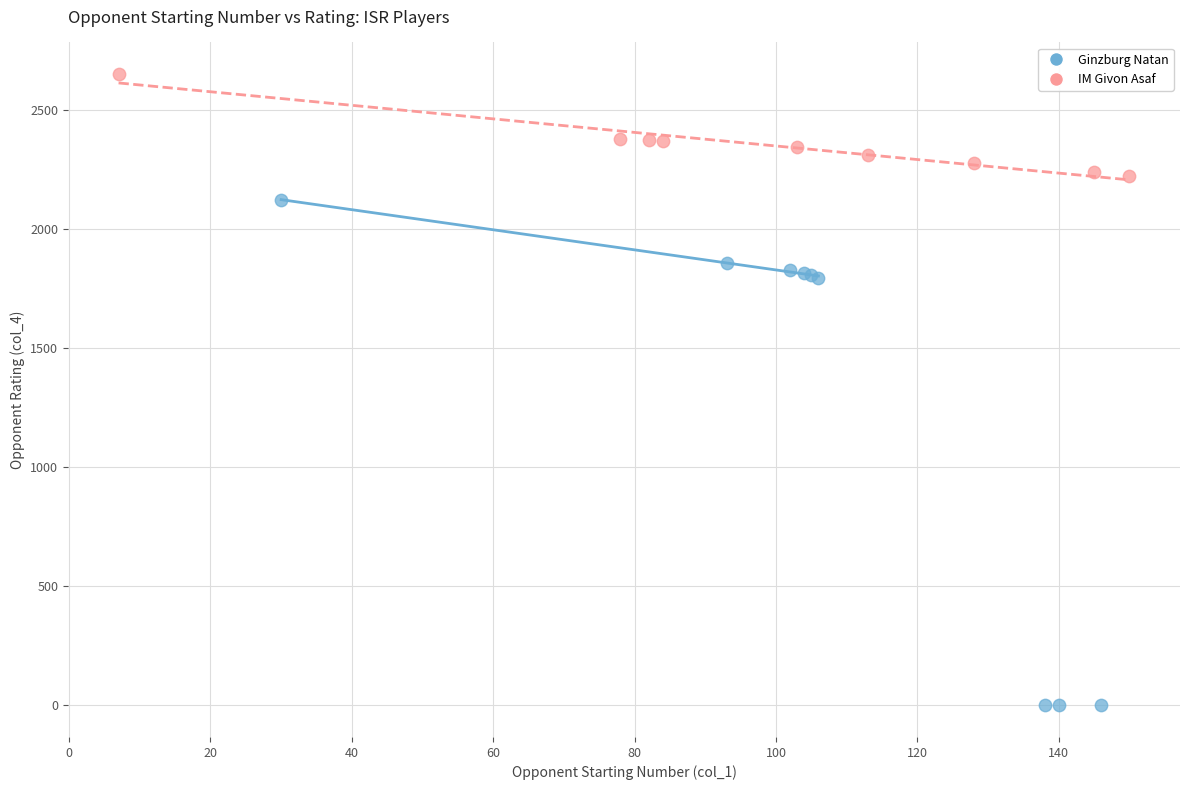

Which series has the widest spread of Y values?

Ginzburg Natan